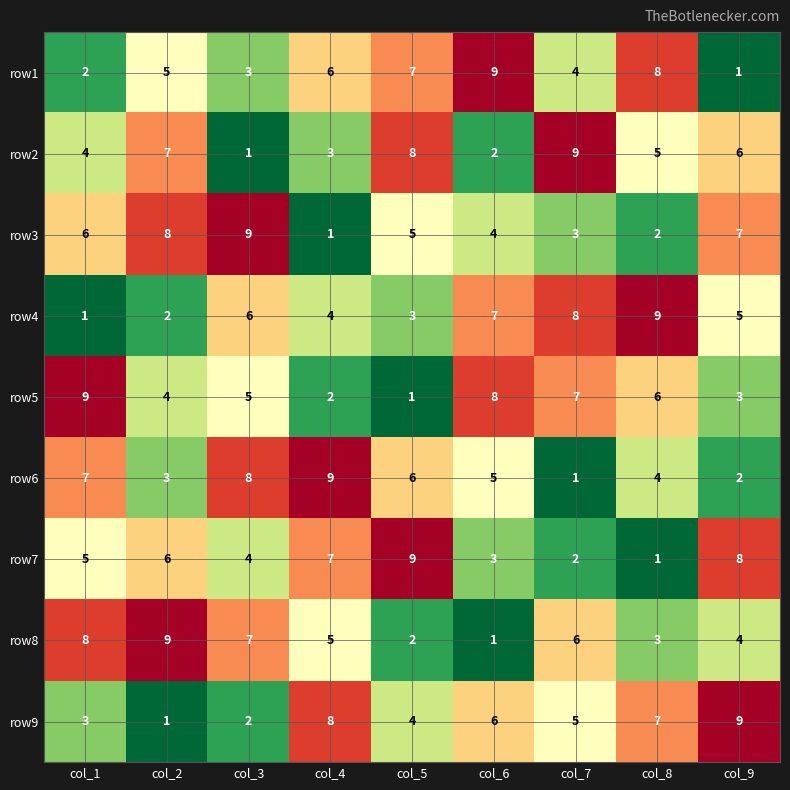

Rank the series at col_8 from highest to lowest value.

row4, row1, row9, row5, row2, row6, row8, row3, row7